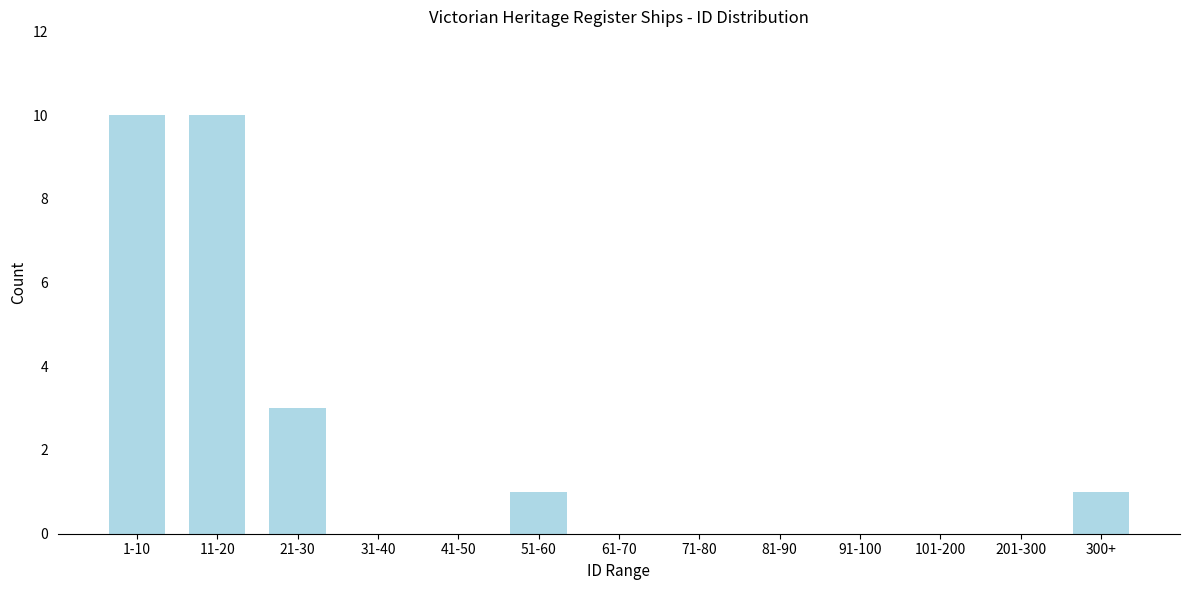

Reading left to right, list all the values displayed in this chart.

1-10=10	11-20=10	21-30=3	31-40=0	41-50=0	51-60=1	61-70=0	71-80=0	81-90=0	91-100=0	101-200=0	201-300=0	300+=1